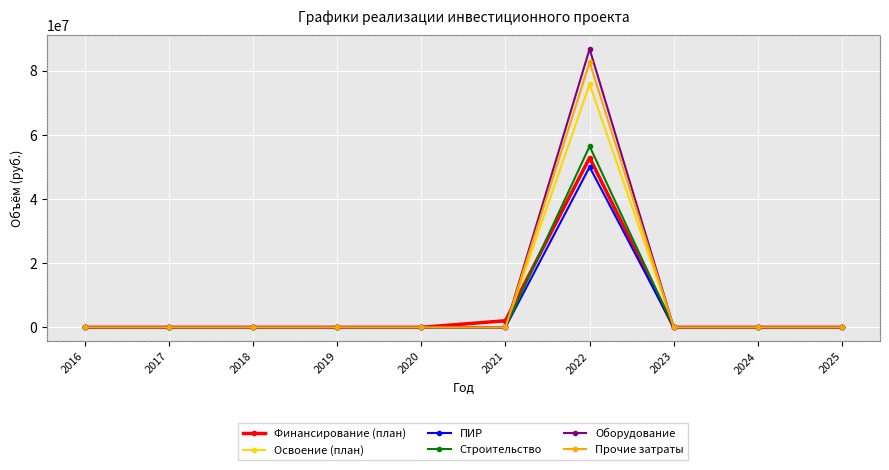

Which category has the lowest value across all series?

2016